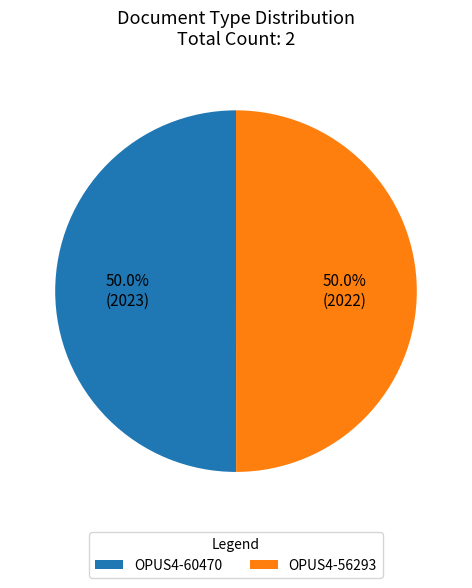

To the nearest percent, what is the average slice percentage?

50%